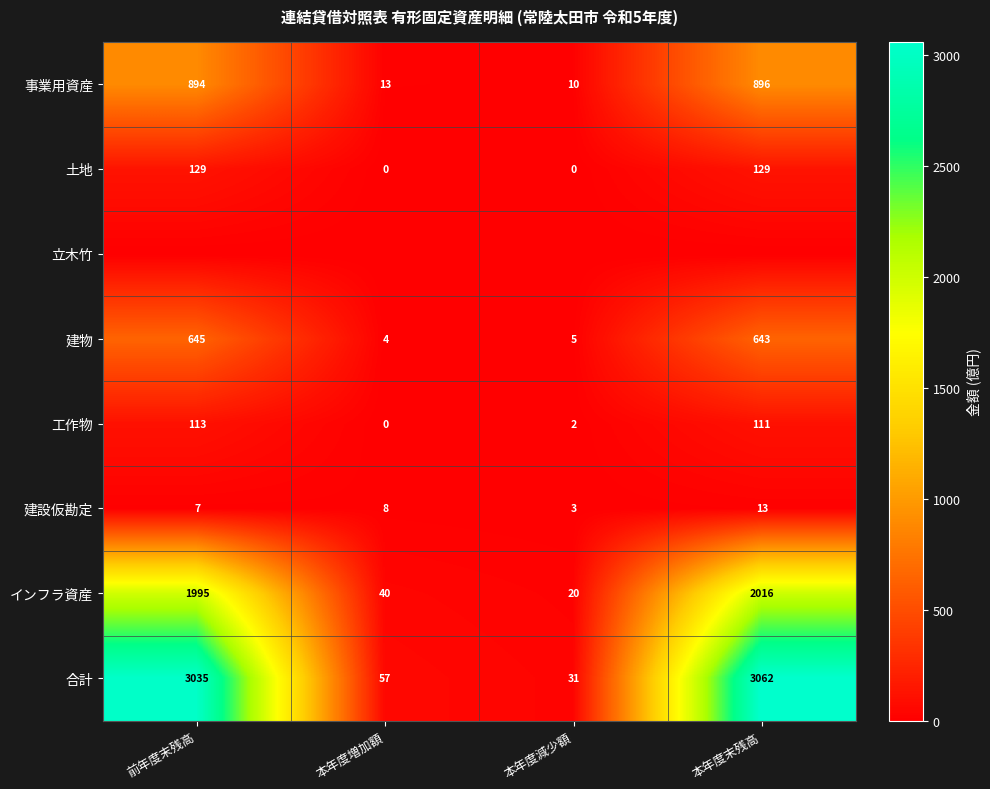

List the labels in order of 合計 value, largest first.

本年度末残高, 前年度末残高, 本年度増加額, 本年度減少額